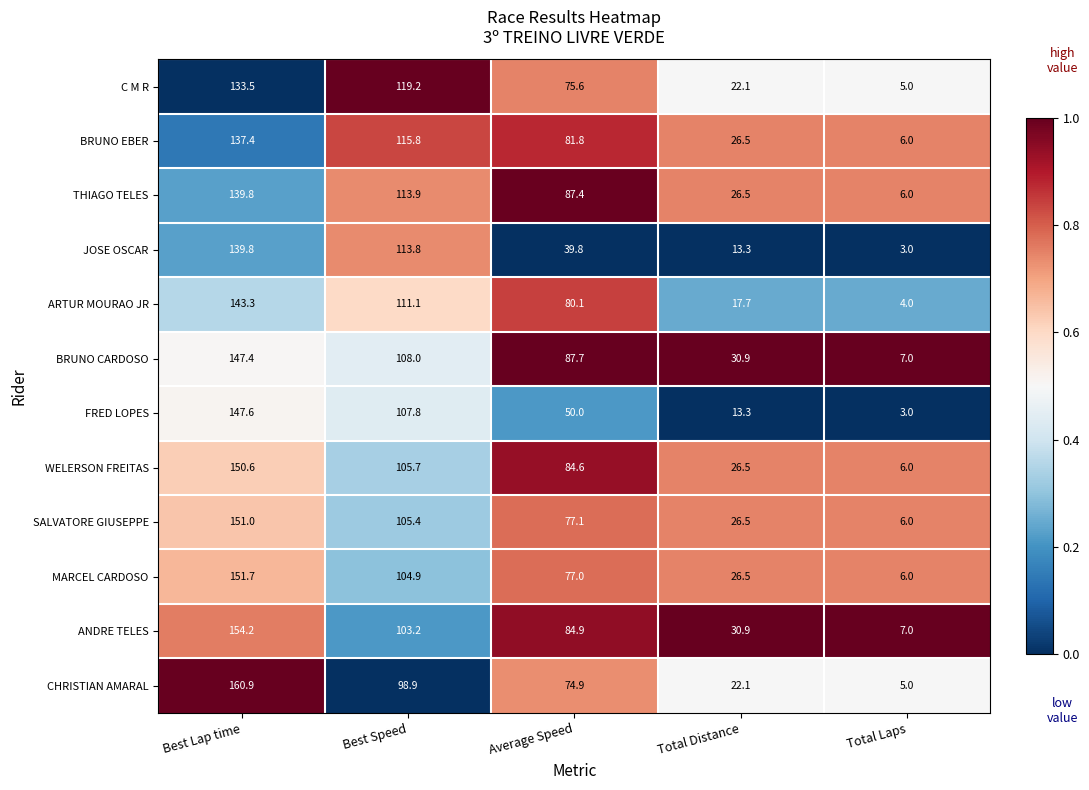

What is the total value across all series at Best Lap time?

1757.2